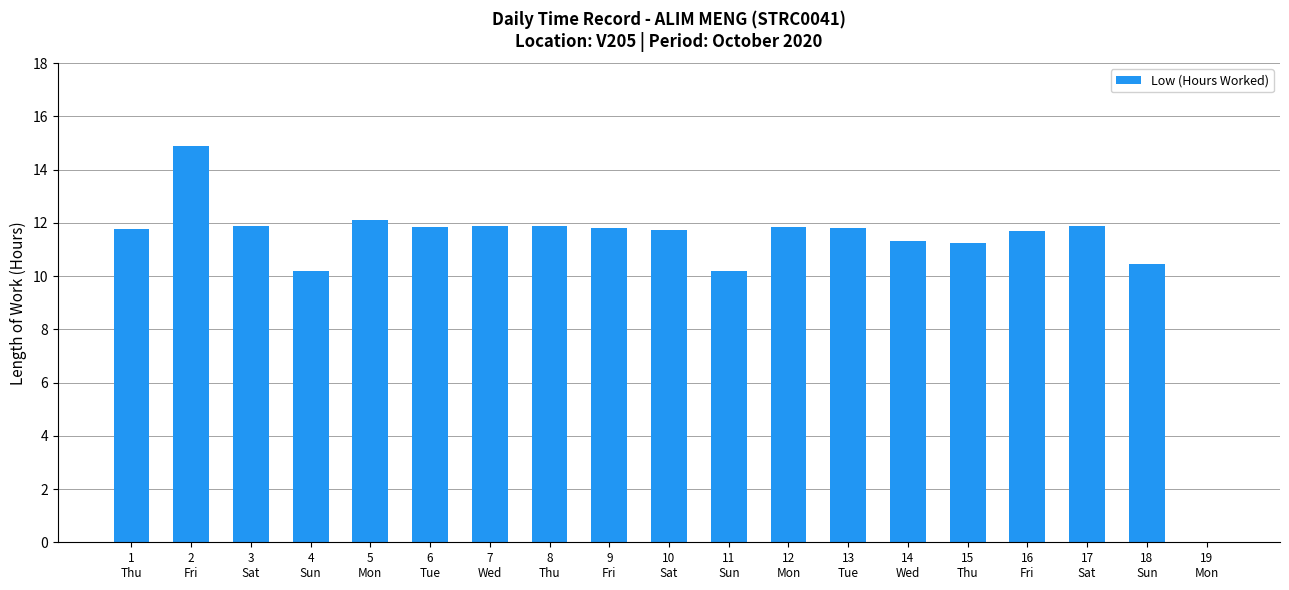

Which has a higher value, 6
Tue or 5
Mon?

5
Mon